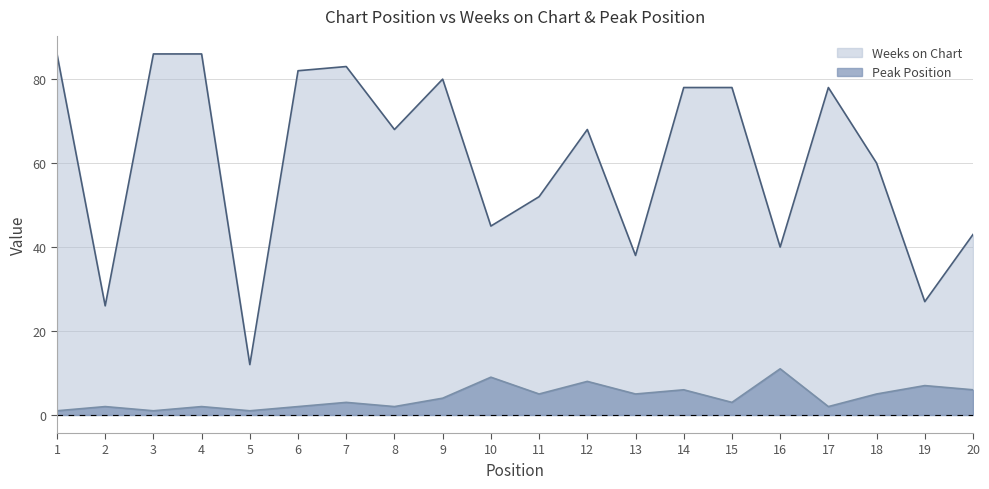

The Weeks on Chart series shows 20 at 8. True or false?

False